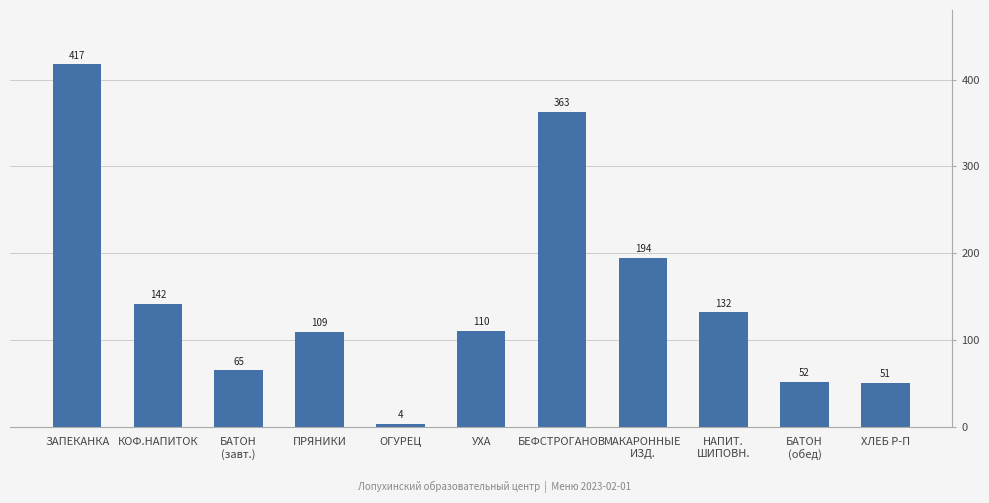

Rank the categories by value from highest to lowest.

ЗАПЕКАНКА, БЕФСТРОГАНОВ, МАКАРОННЫЕ
ИЗД., КОФ.НАПИТОК, НАПИТ.
ШИПОВН., УХА, ПРЯНИКИ, БАТОН
(завт.), БАТОН
(обед), ХЛЕБ Р-П, ОГУРЕЦ